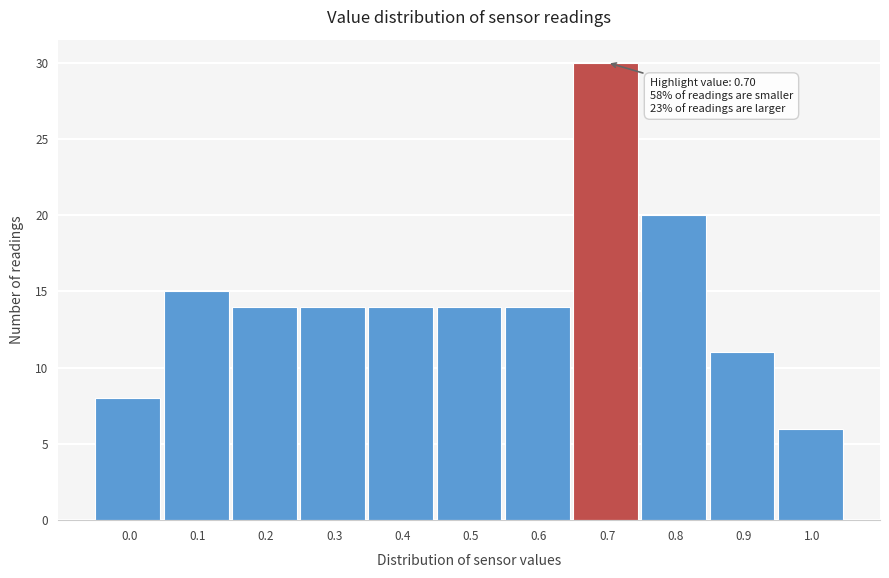

Reading left to right, extract all data points from this chart.

0.0=8	0.1=15	0.2=14	0.3=14	0.4=14	0.5=14	0.6=14	0.7=30	0.8=20	0.9=11	1.0=6